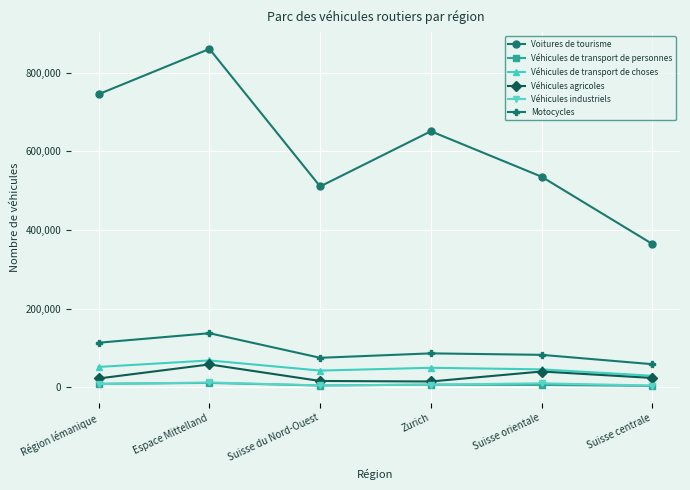

At which label does Véhicules de transport de personnes first exceed 7284?

Région lémanique